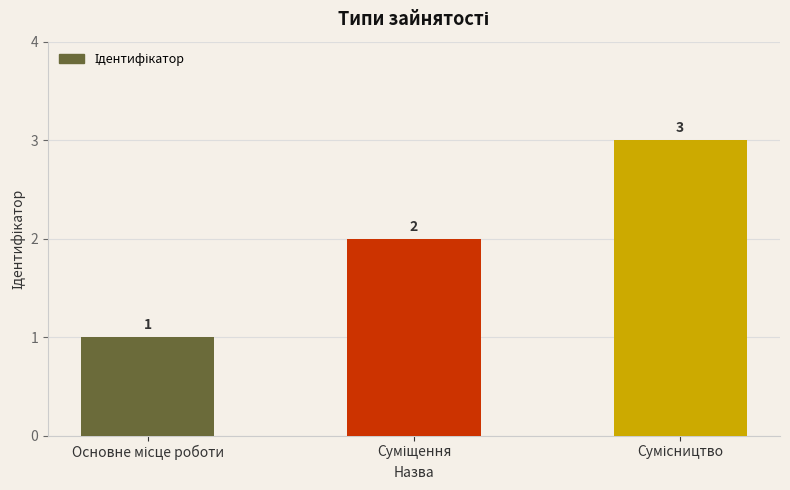

What is the difference between the maximum and minimum values?

2